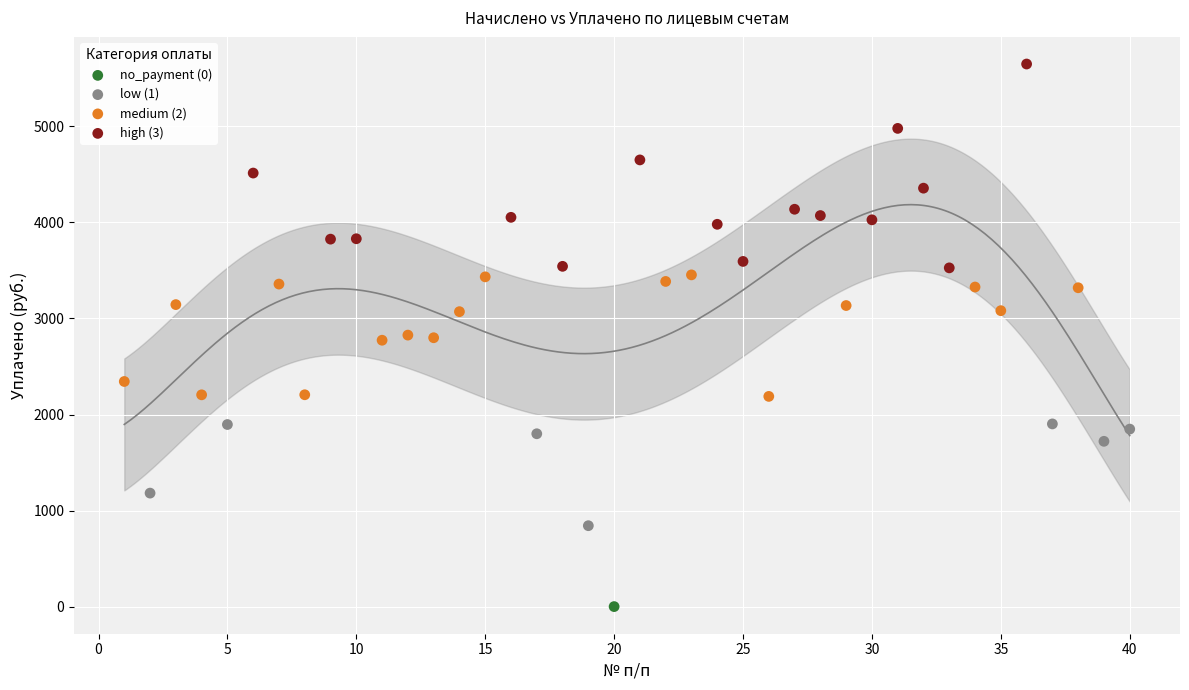

Which series contains the lowest Y value?

no_payment (0)